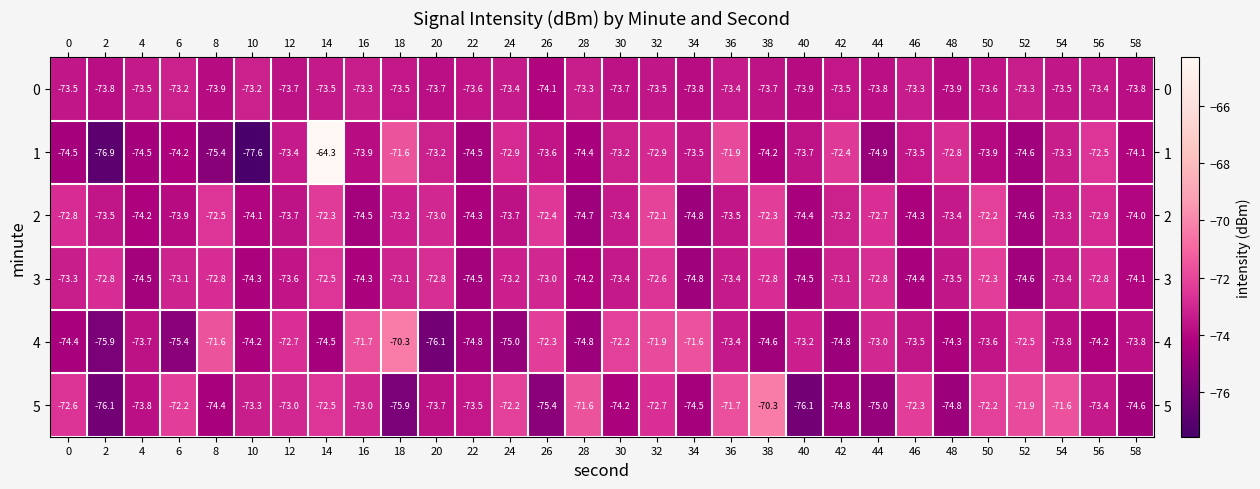

What is the difference between the highest and lowest values at 10?

4.4